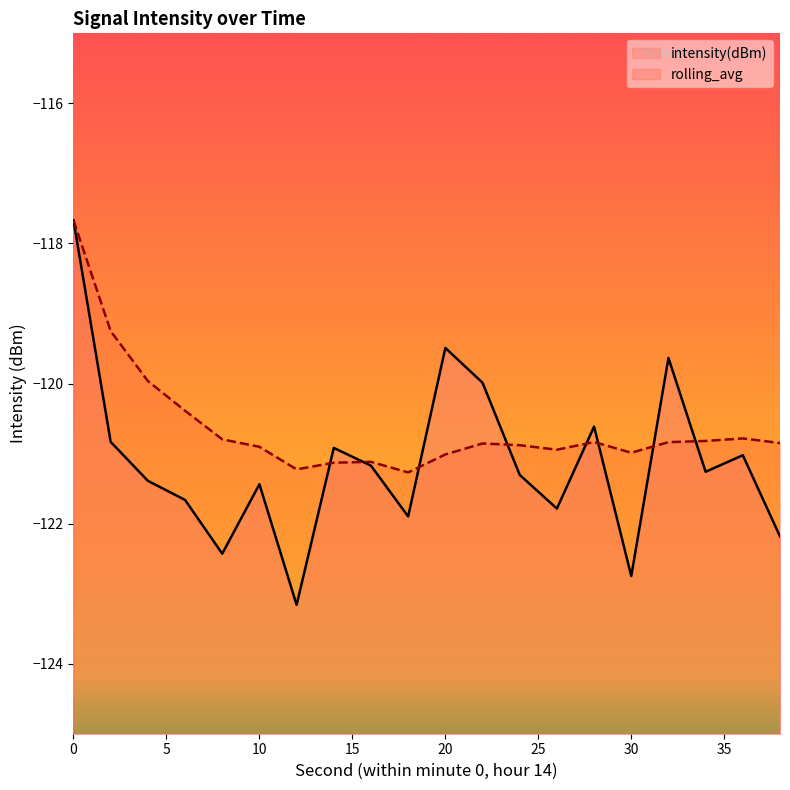

What are all the series names shown in the legend?

intensity(dBm), rolling_avg